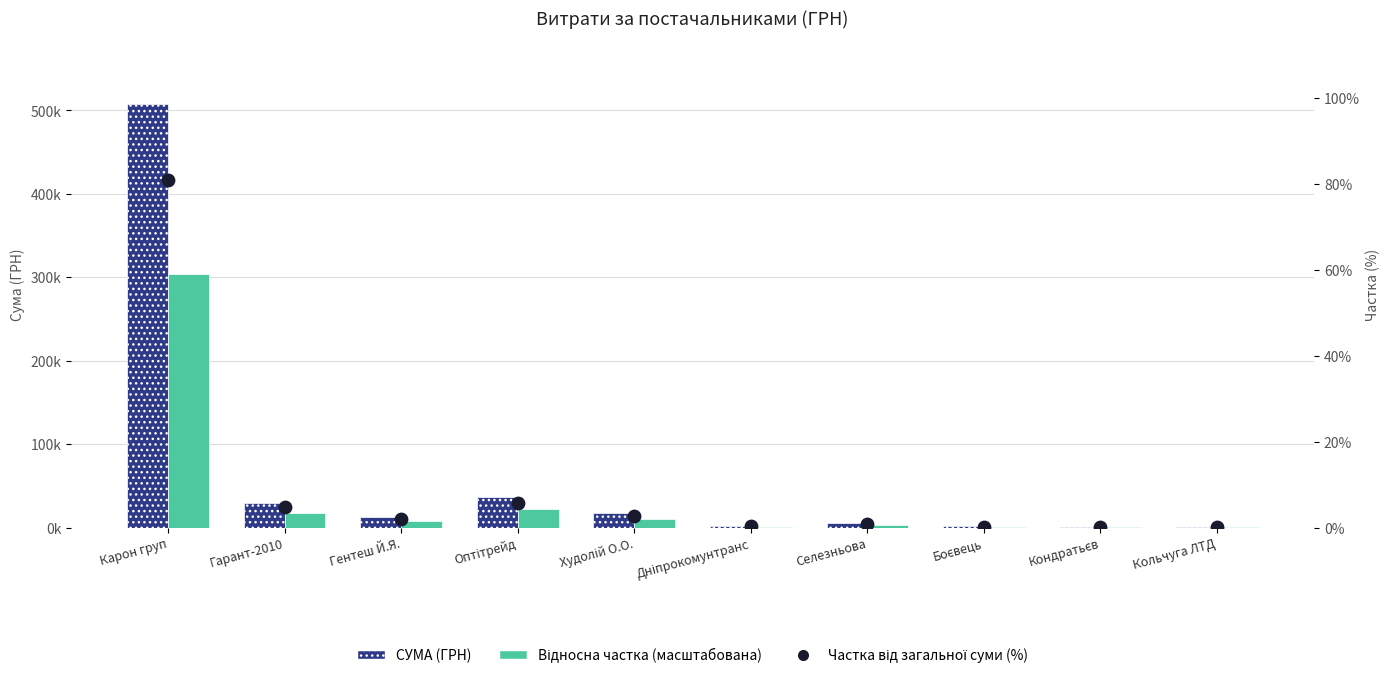

At which category is the sum across all series the highest?

Карон груп